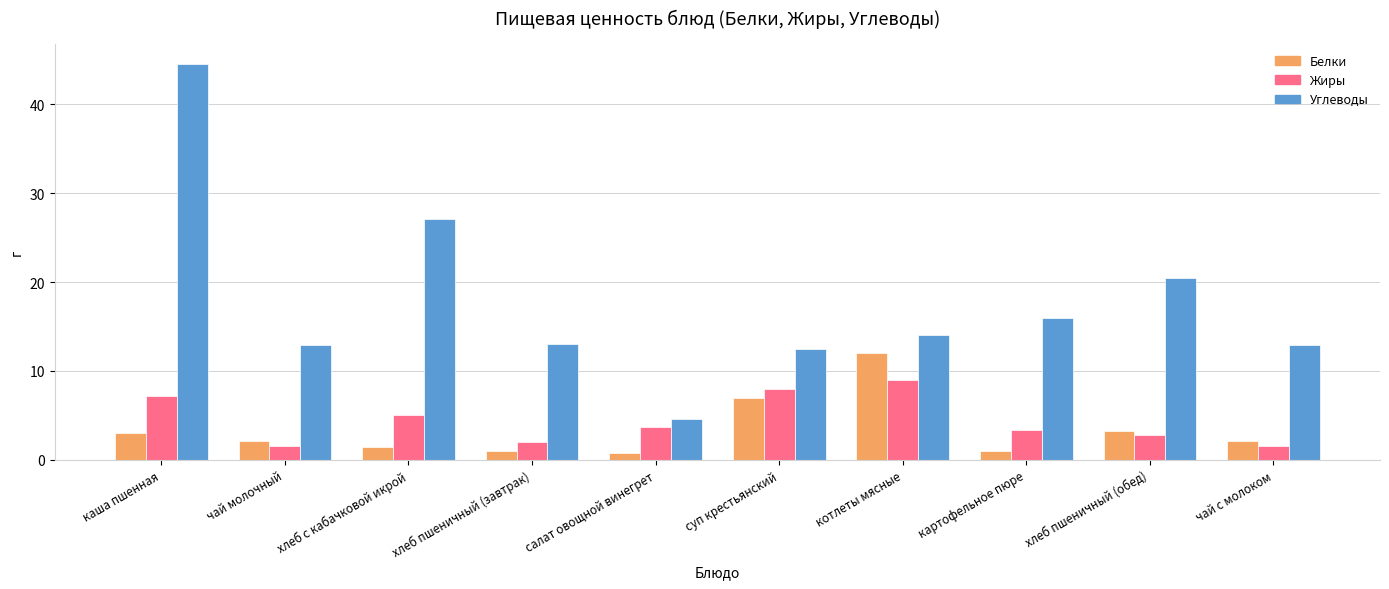

Which label corresponds to the largest value in the chart?

каша пшенная